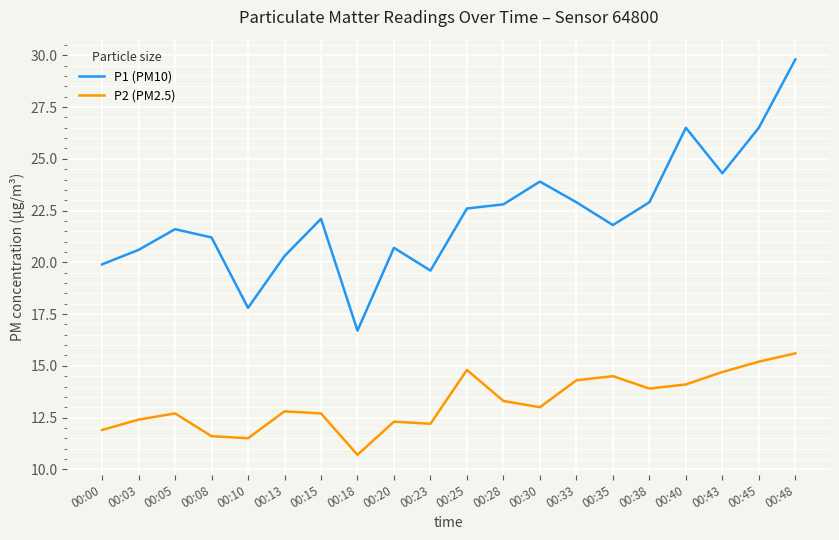

At which category does P2 (PM2.5) reach its first local peak?

00:05